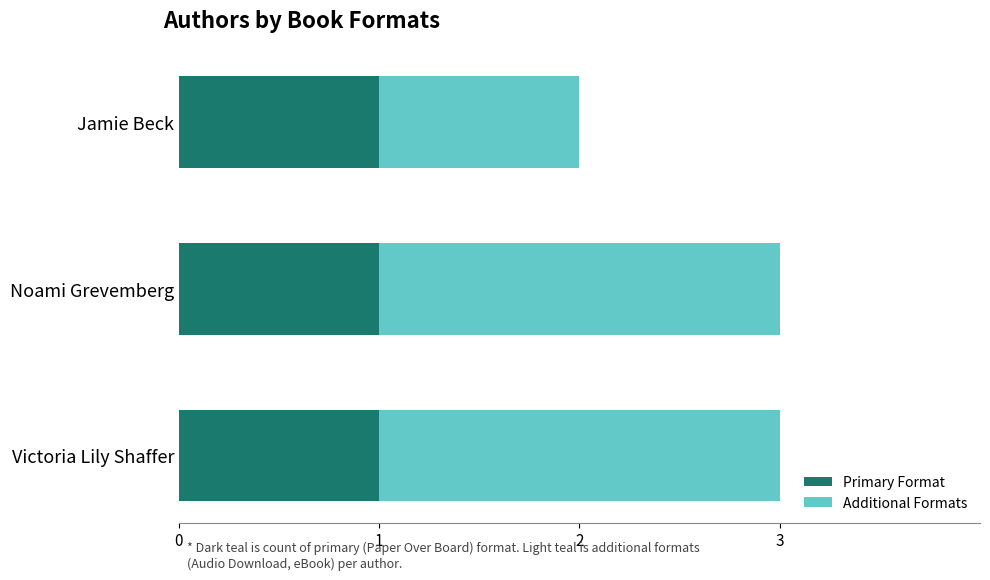

What is the total value across all series at Victoria Lily Shaffer?

3